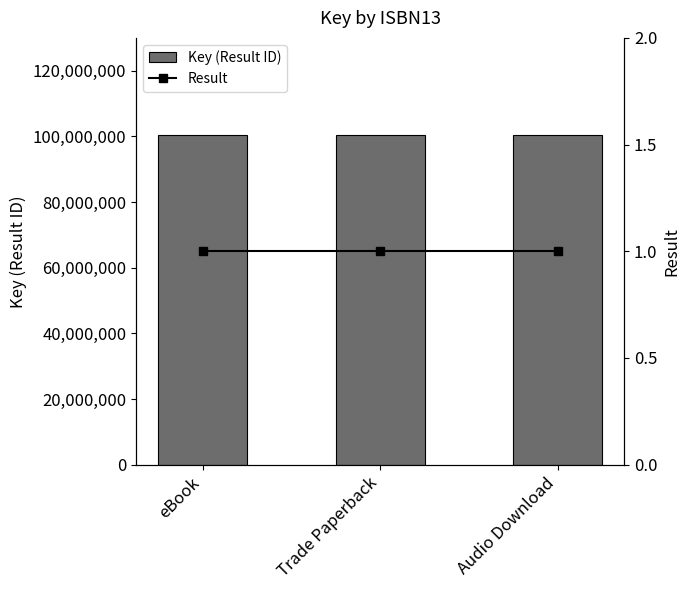

Between eBook and Trade Paperback, which is larger?

eBook